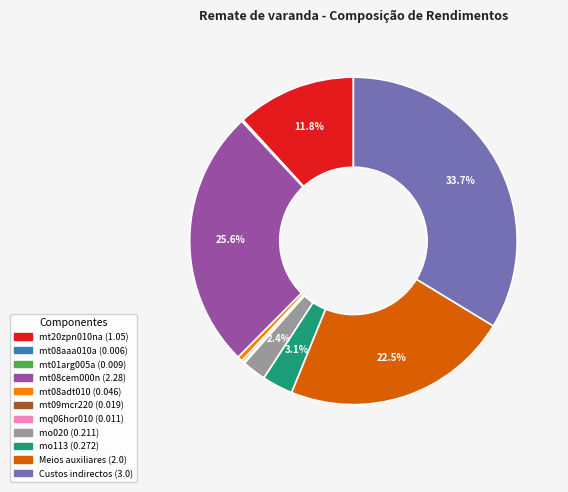

Is the sum of mt20zpn010na and Custos indirectos greater than half?

No